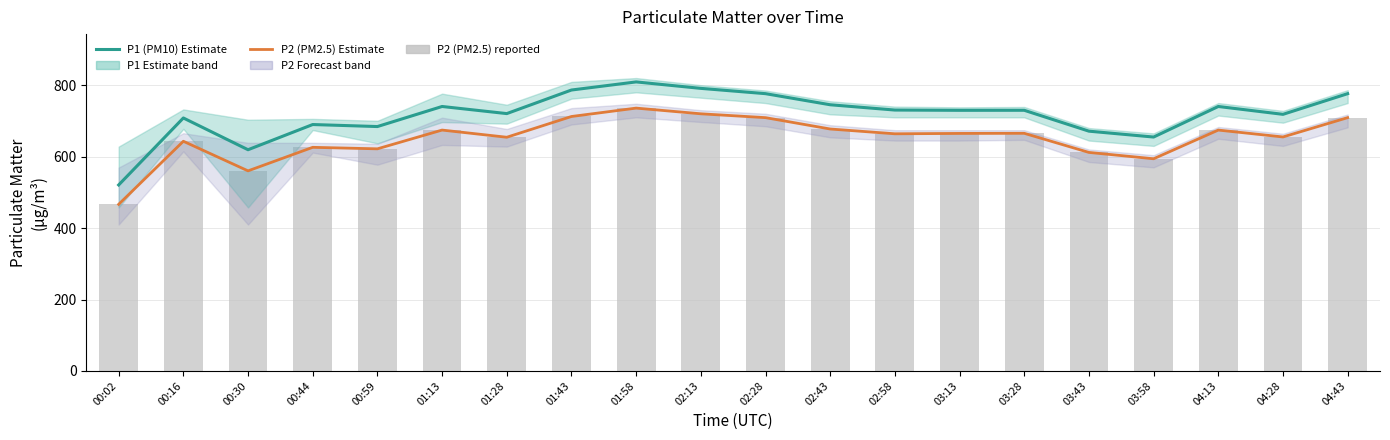

What is the spread (max minus min) of values at 01:58?

73.3